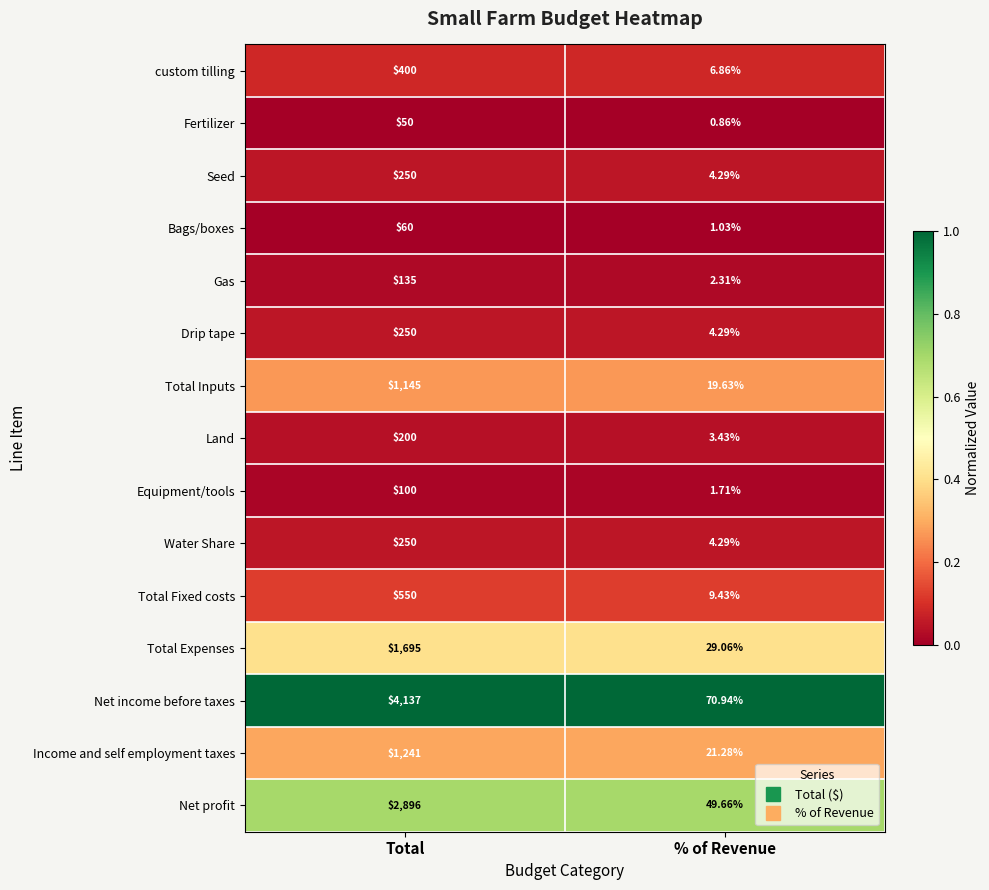

Is the value of Water Share at % of Revenue greater than the value of Bags/boxes at % of Revenue?

Yes